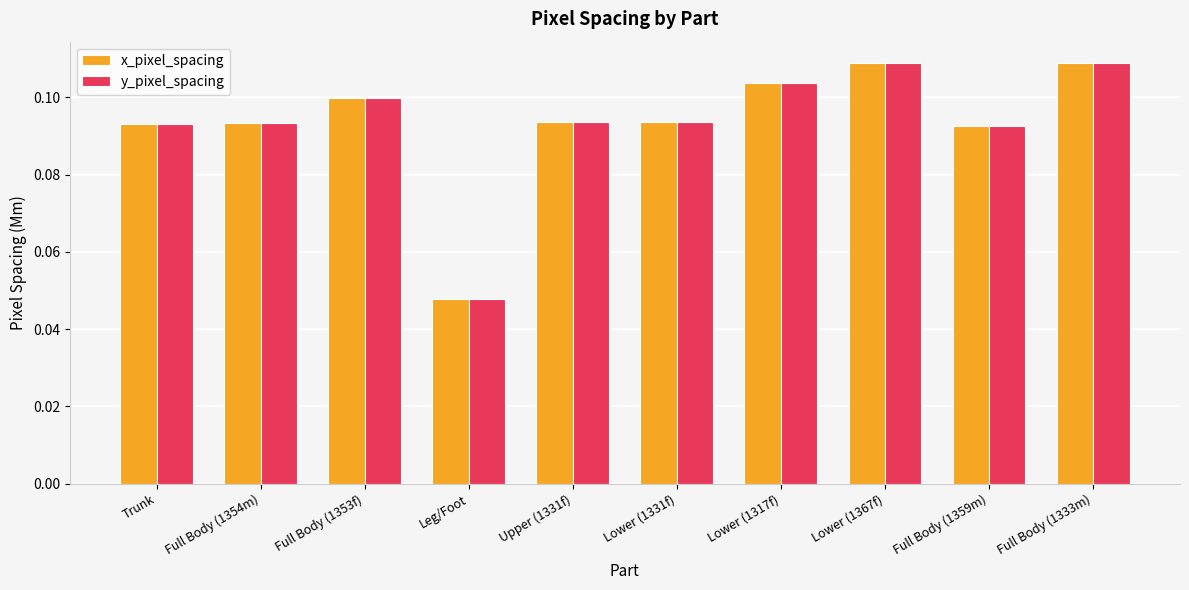

Which label corresponds to the smallest value in the chart?

Leg/Foot